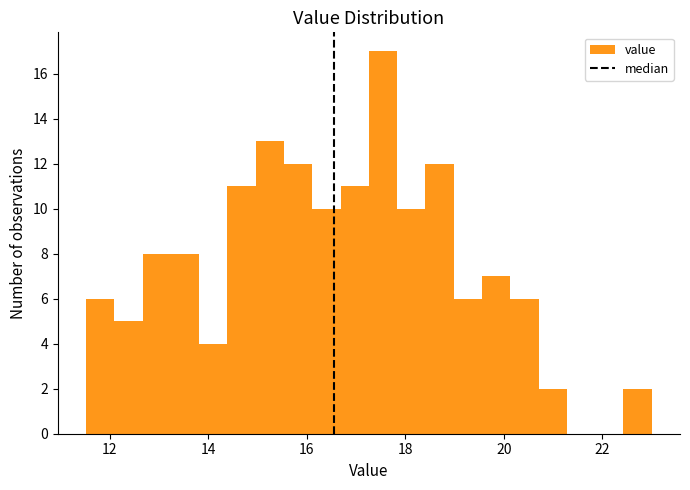

Around what value on the x-axis is the tallest bar? Give the approximate position of its centre, as read against the axis.

17.6